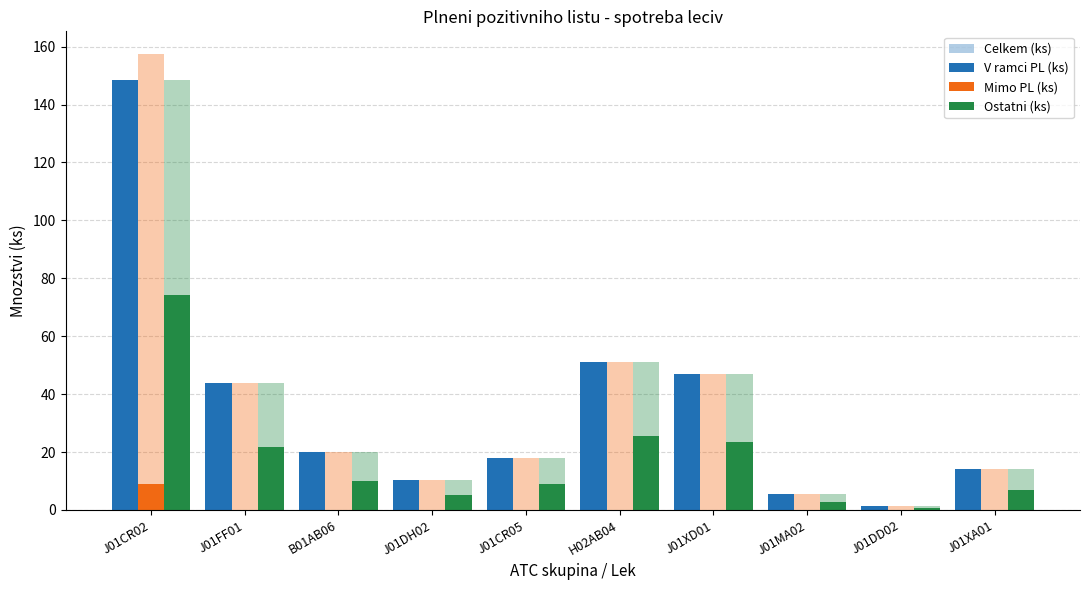

Which has a higher value, J01XD01 or J01MA02?

J01XD01